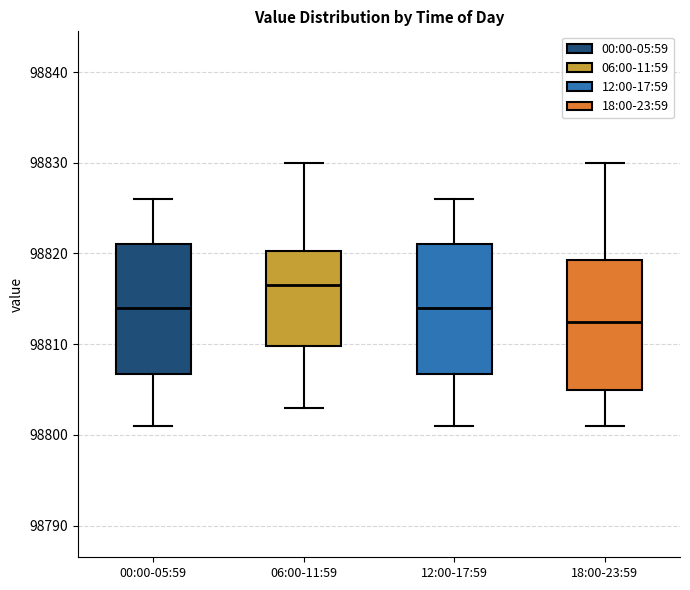

Where is the lower edge of the box for 06:00-11:59 on the y-axis? The values are not printed on the chart, so give them approximately, as read against the axis.

98810